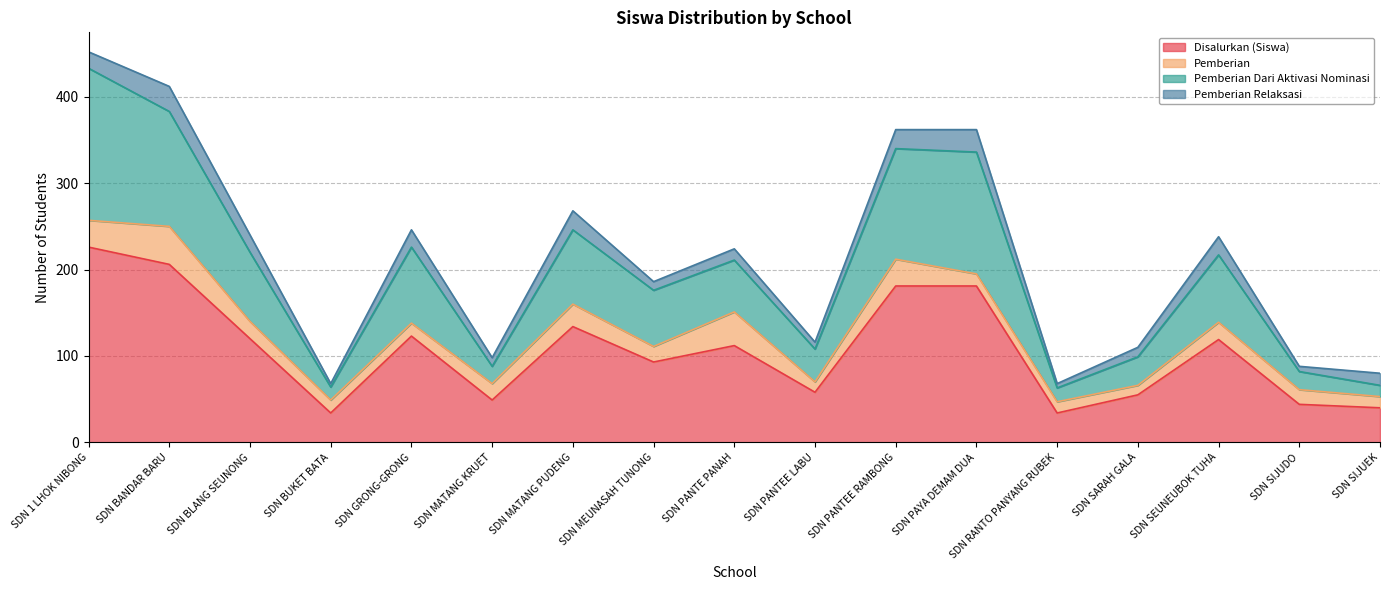

What is the minimum value for Disalurkan (Siswa)?

34